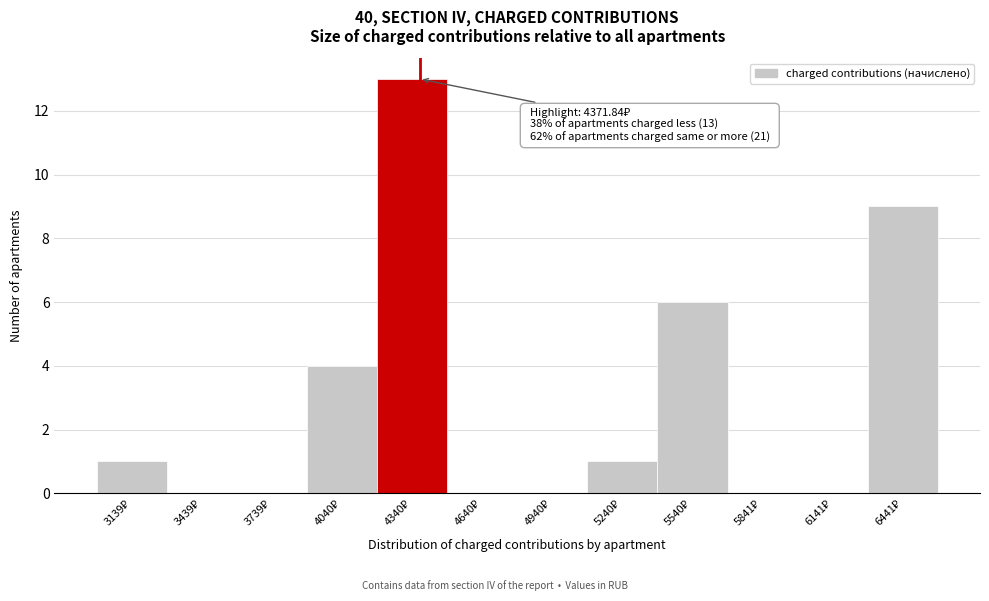

Over which range of the x-axis is the bar tallest?

4200 to 4500